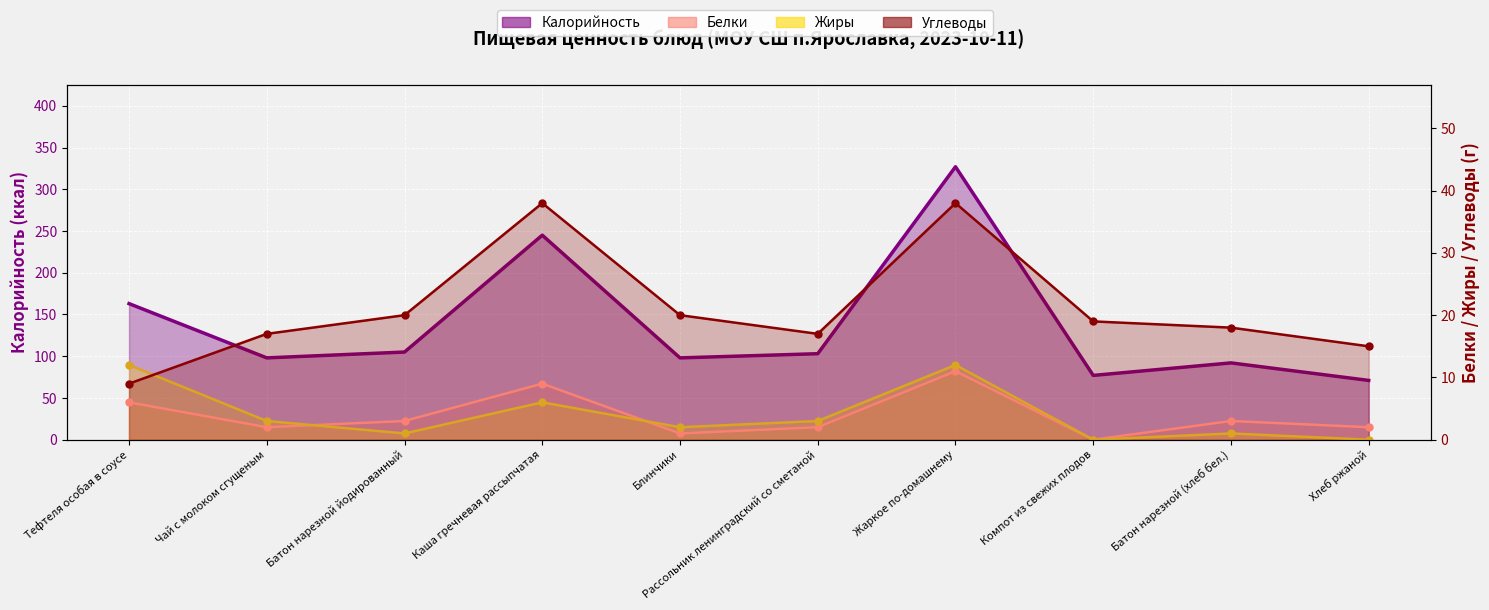

How many interior local valleys does the Жиры series have?

3